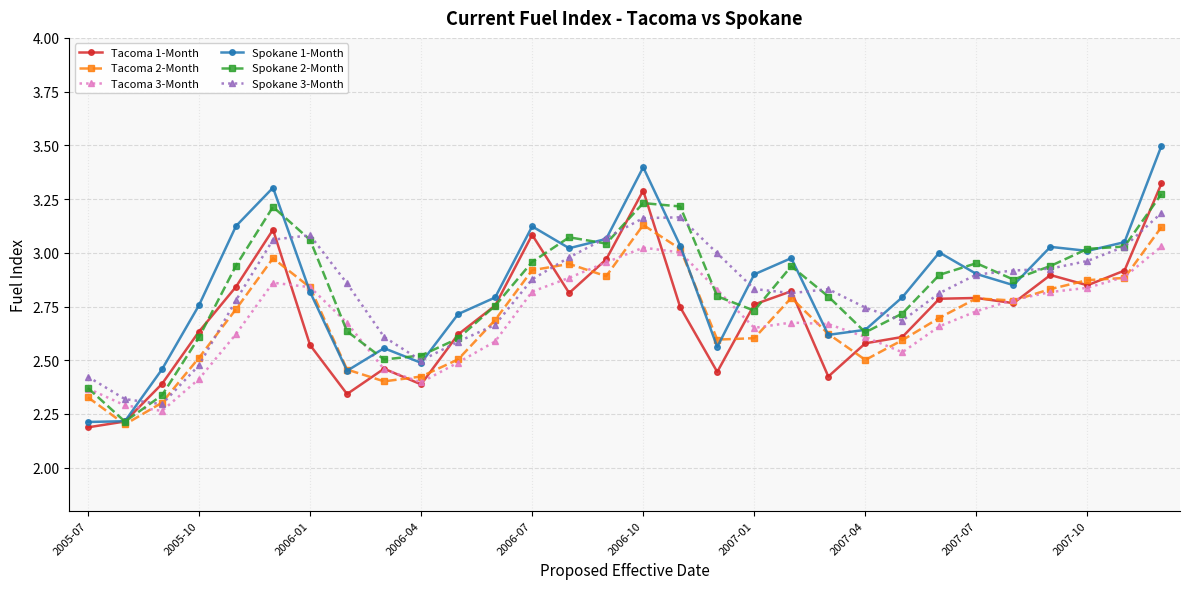

True or false: Tacoma 1-Month has more than 0 interior local peaks.

True